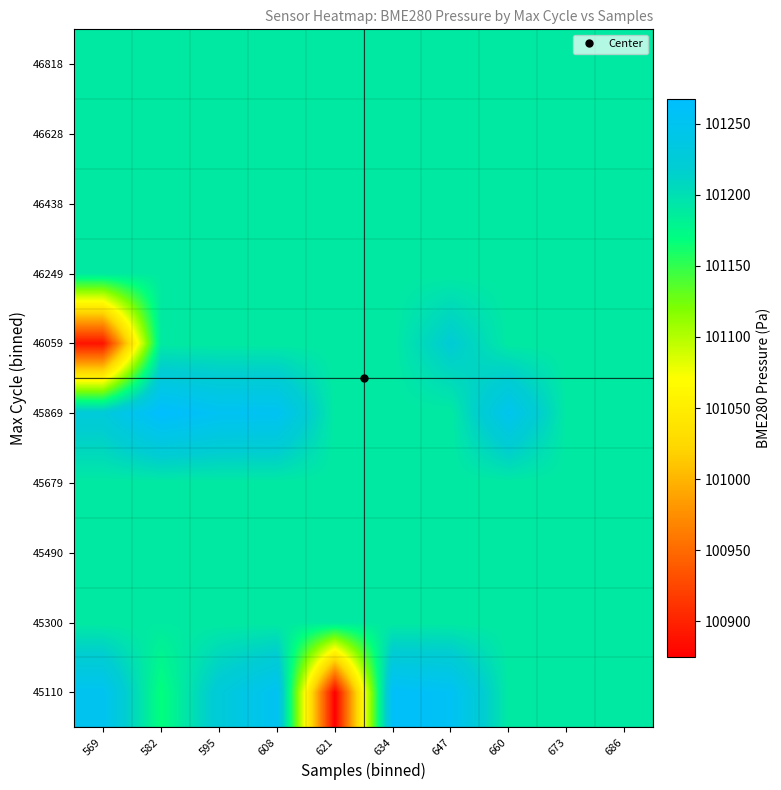

How many data points does each series have?

10